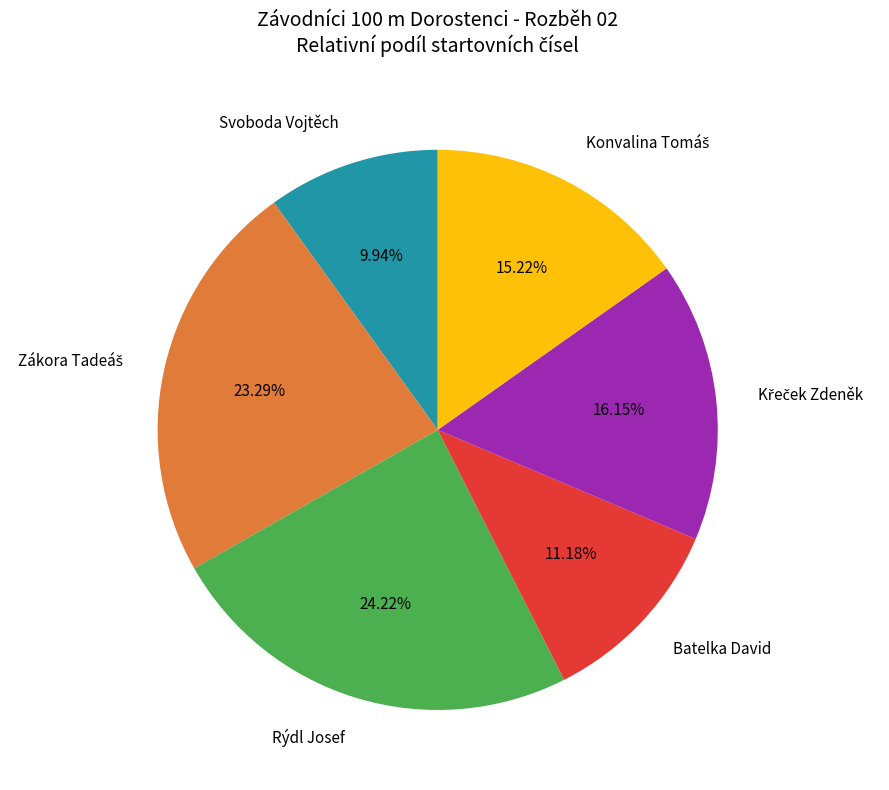

To the nearest percent, what is the difference between the largest and smallest slice percentages?

14%